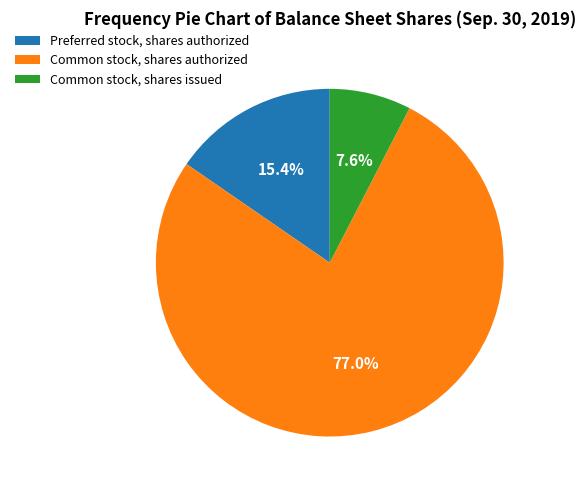

Is the sum of Preferred stock, shares authorized and Common stock, shares authorized greater than half?

Yes